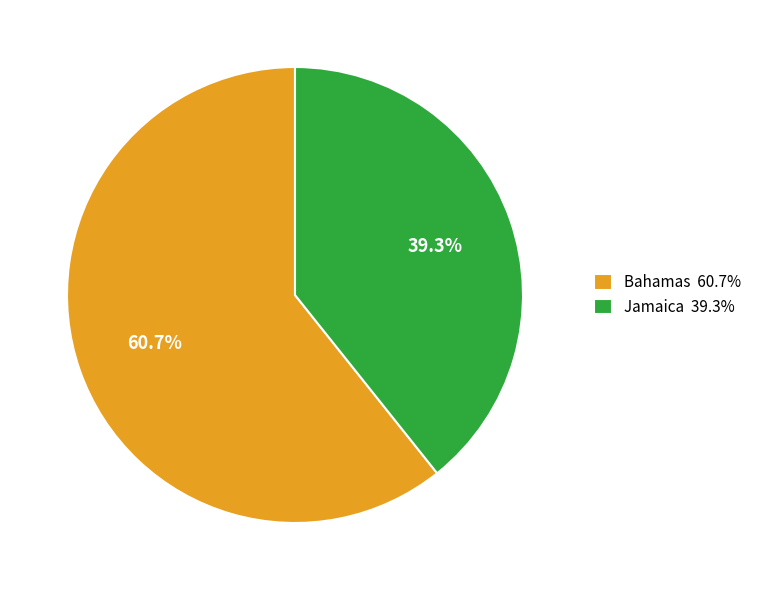

True or false: Bahamas accounts for 61% of the total.

True